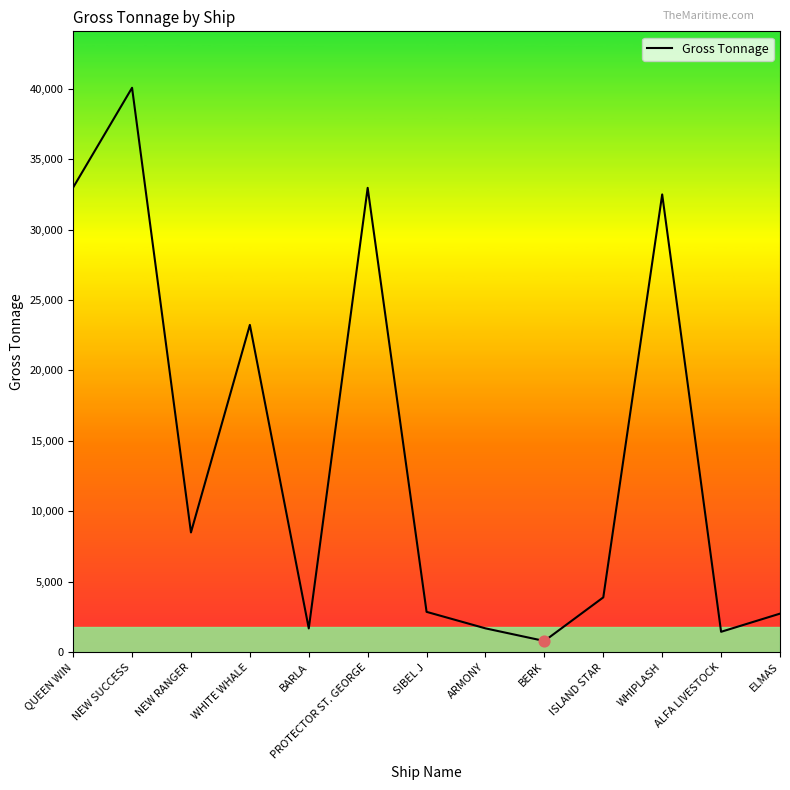

Between QUEEN WIN and SIBEL J, which is larger?

QUEEN WIN